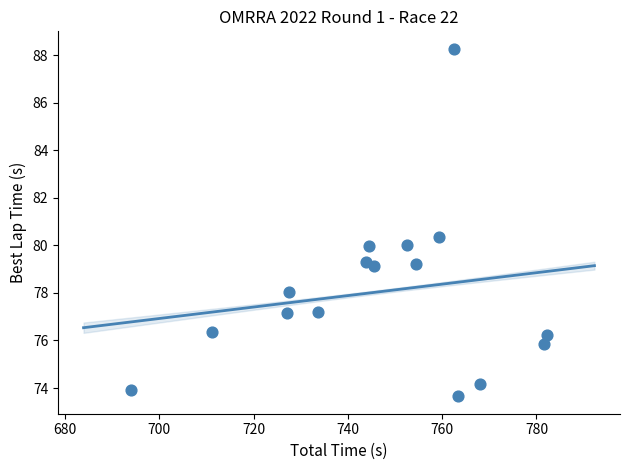

What is the range of Y values (max minus min)?

14.6